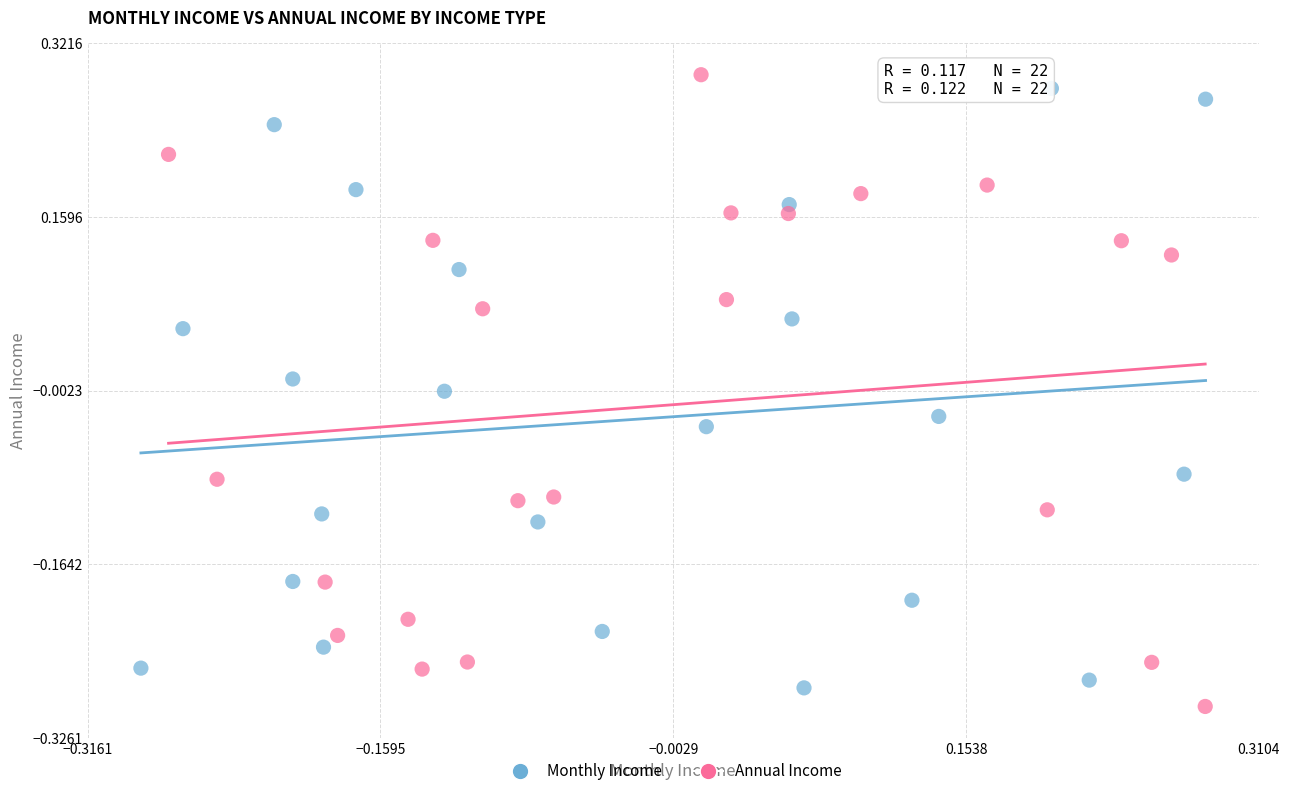

What are all the series names shown in the legend?

Monthly Income, Annual Income